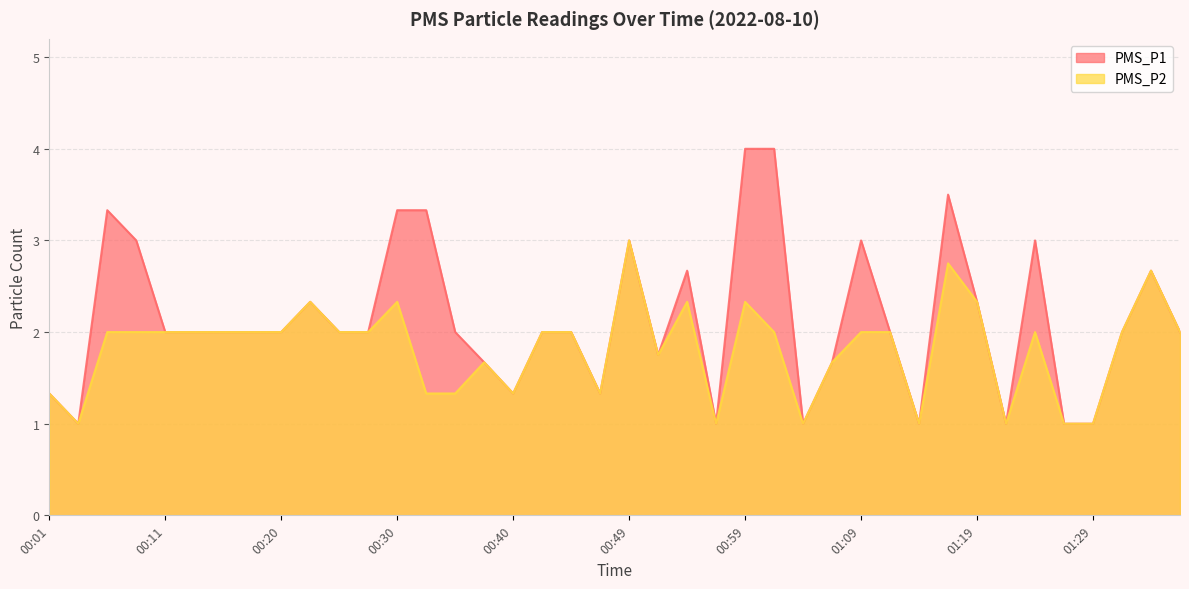

How many lines are shown in the chart?

2